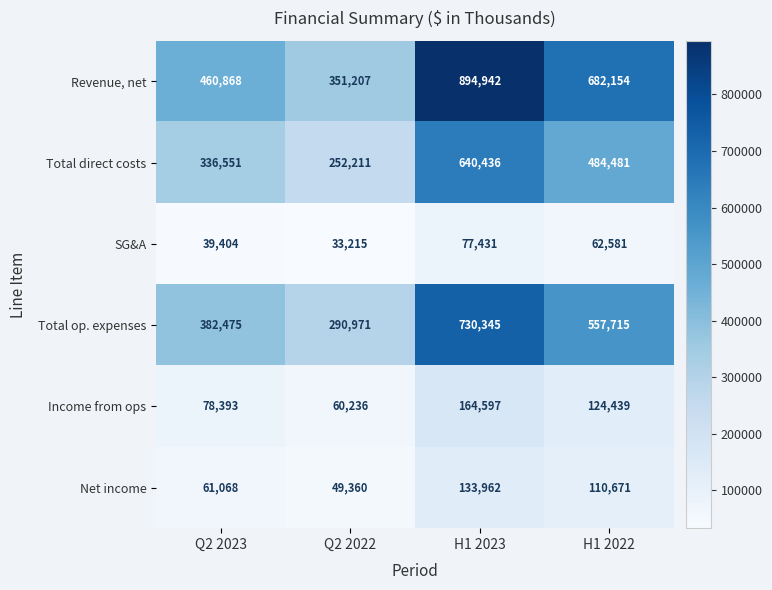

How many series are shown in this chart?

6